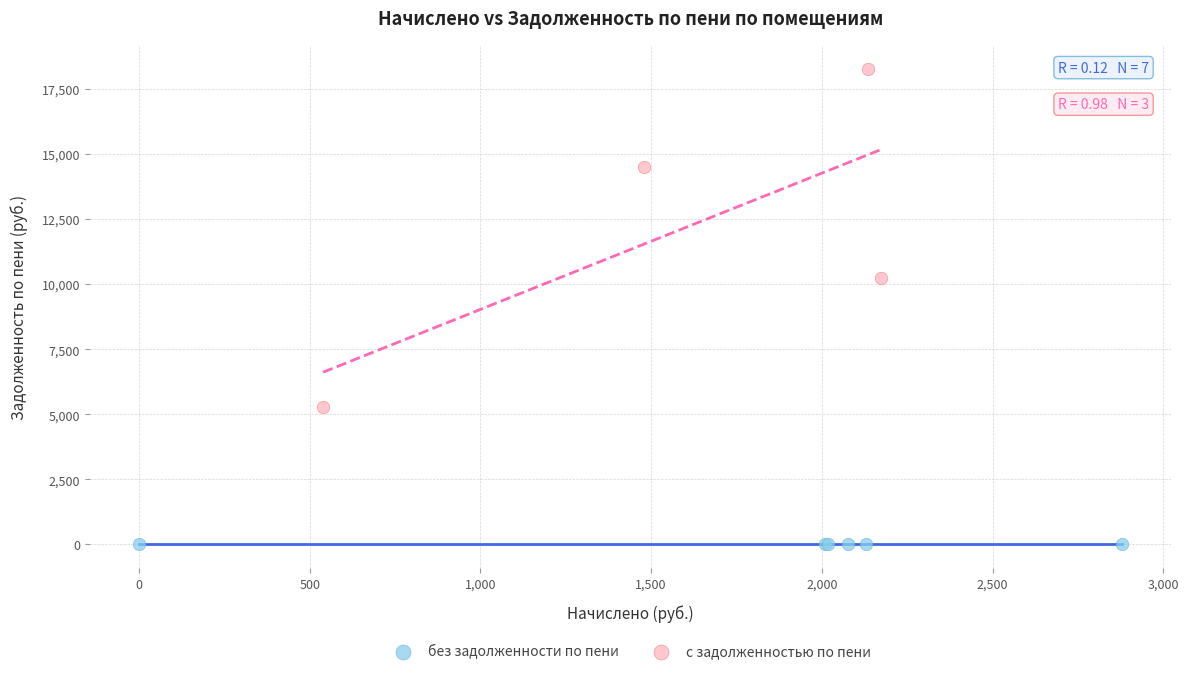

Which series contains the highest Y value?

с задолженностью по пени